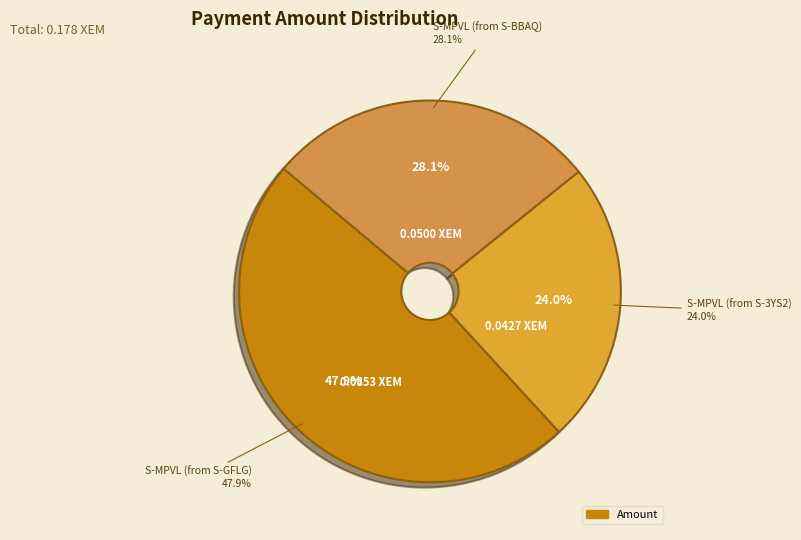

Does S-MPVL (from S-3YS2) account for over 50% of the chart?

No